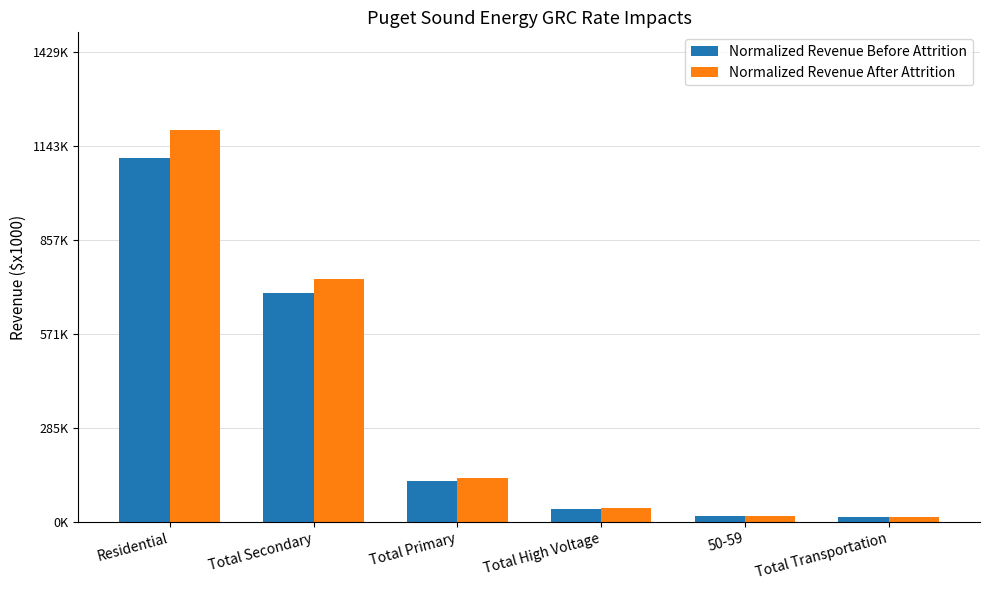

Reading left to right, transcribe all the data shown in this chart.

Normalized Revenue Before Attrition: Residential=1105896.5	Total Secondary=694374.5	Total Primary=124210.4	Total High Voltage=40128.2	50-59=16457.5	Total Transportation=15608.3
Normalized Revenue After Attrition: Residential=1190838.0	Total Secondary=739431.5	Total Primary=133966.3	Total High Voltage=42439.6	50-59=18040.4	Total Transportation=14610.5